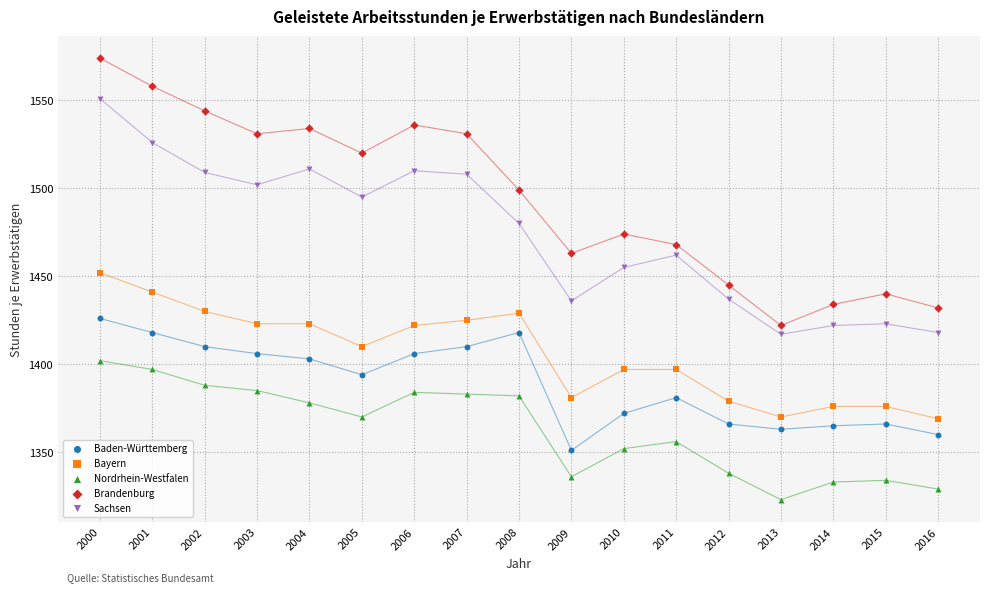

Which series reaches the maximum Y coordinate?

Brandenburg